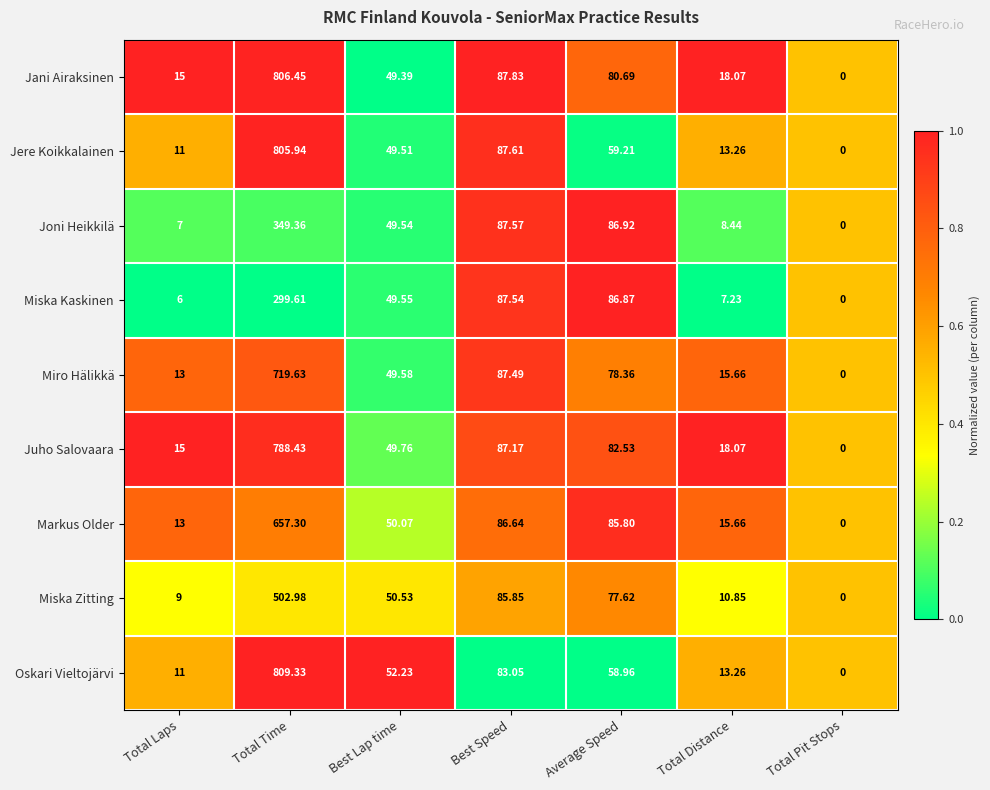

Which series changed the most between Total Time and Best Speed?

Oskari Vieltojärvi